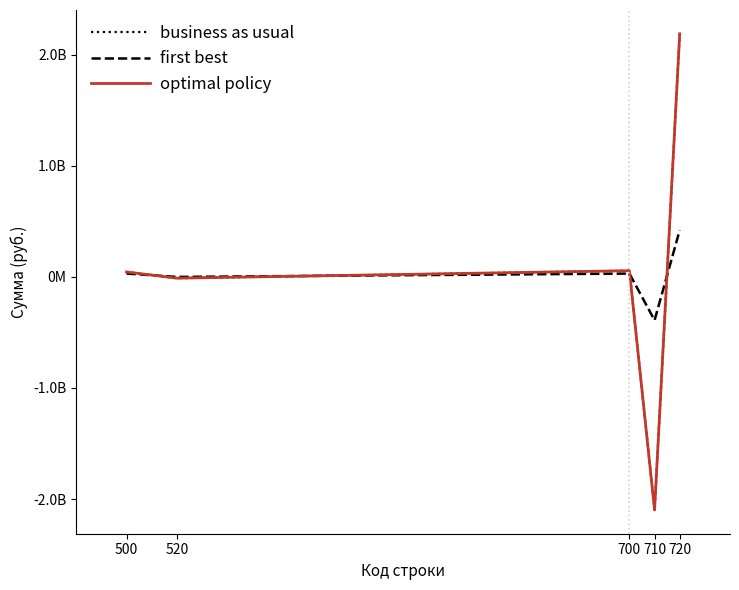

Is this an area chart (filled region under the line)?

No